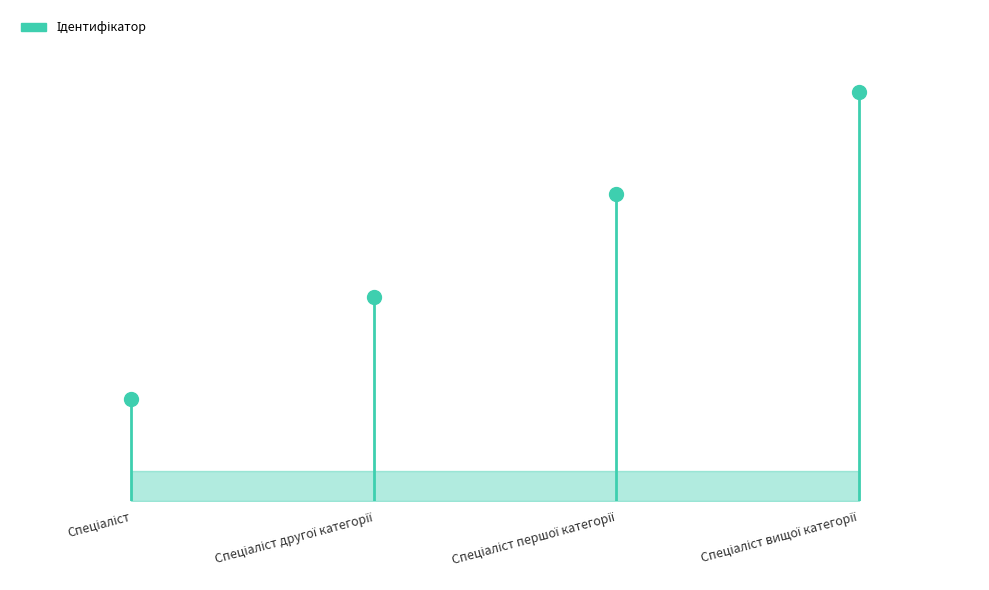

Reading right to left, transcribe all the data shown in this chart.

4	3	2	1